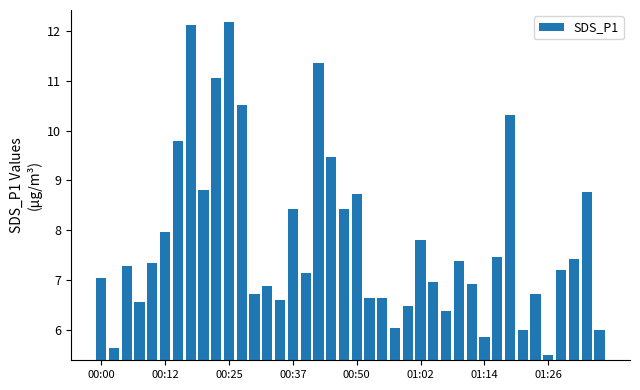

What is the average value?

7.8